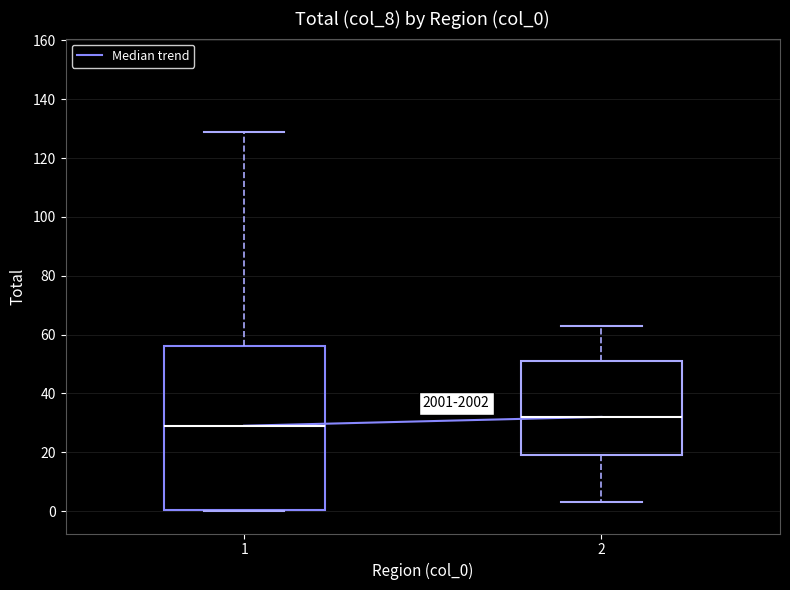

Reading left to right, transcribe this box plot: for each box, give where its median line is, the range the box spans, and where its two whiskers end, as read against the y-axis. The values are not printed on the chart, so give them approximately, as read against the axis.

1: median 30, box 0 to 56, whiskers 0 to 130
2: median 32, box 20 to 52, whiskers 4 to 64